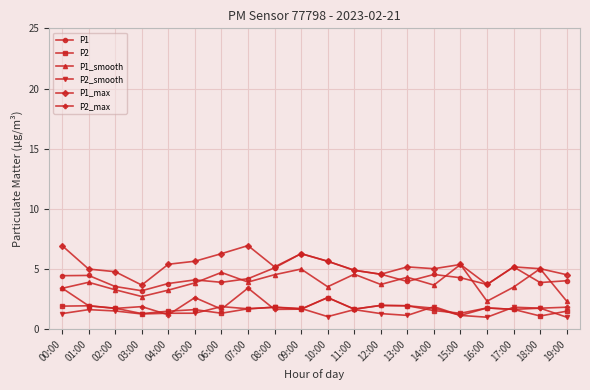

True or false: P1_smooth has more than 1 points higher than both neighbors.

True